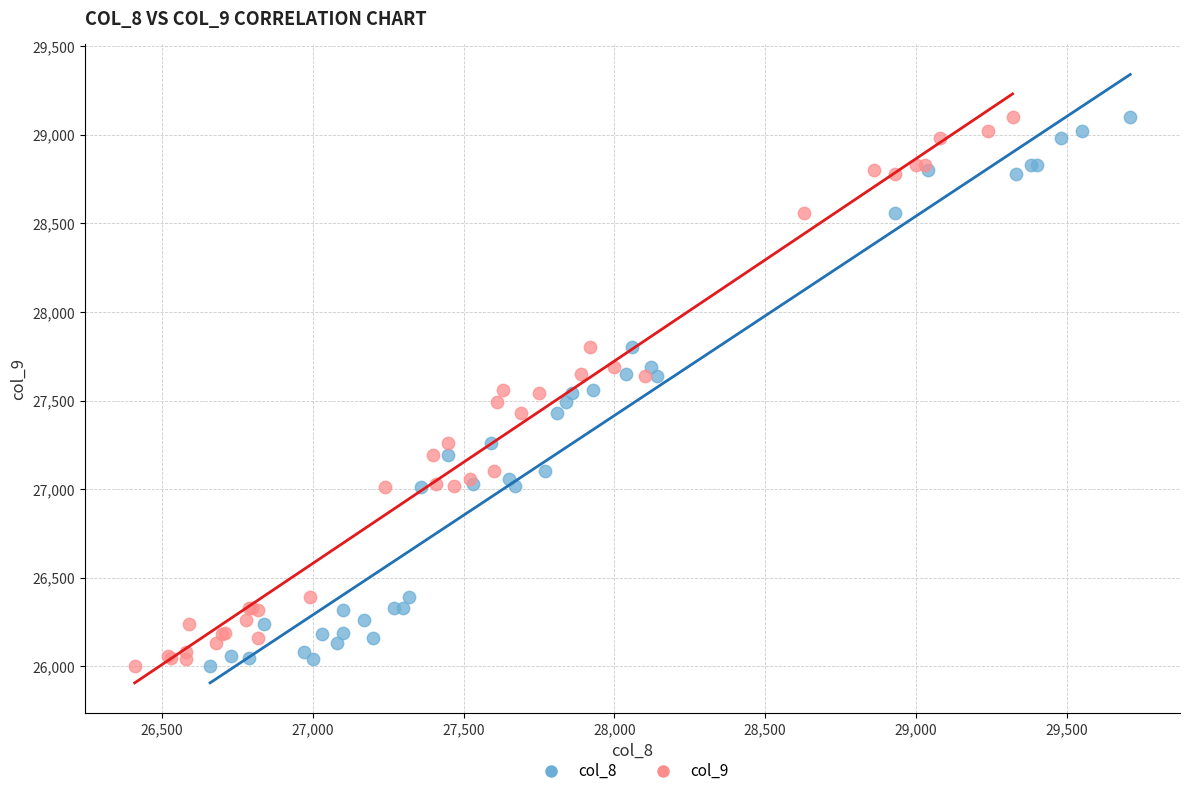

What are all the series names shown in the legend?

col_8, col_9